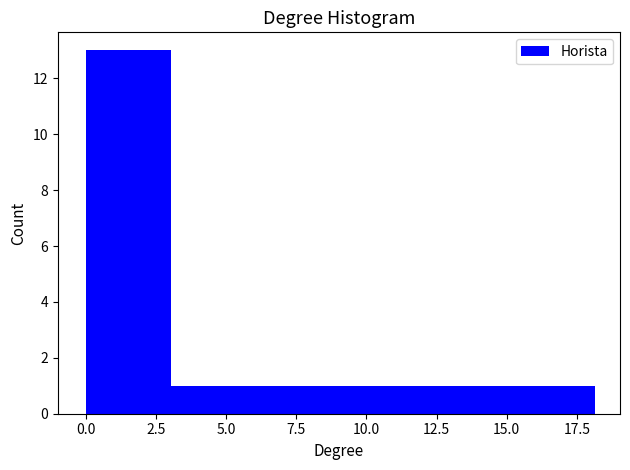

Which range on the x-axis has the tallest bar?

0 to 3